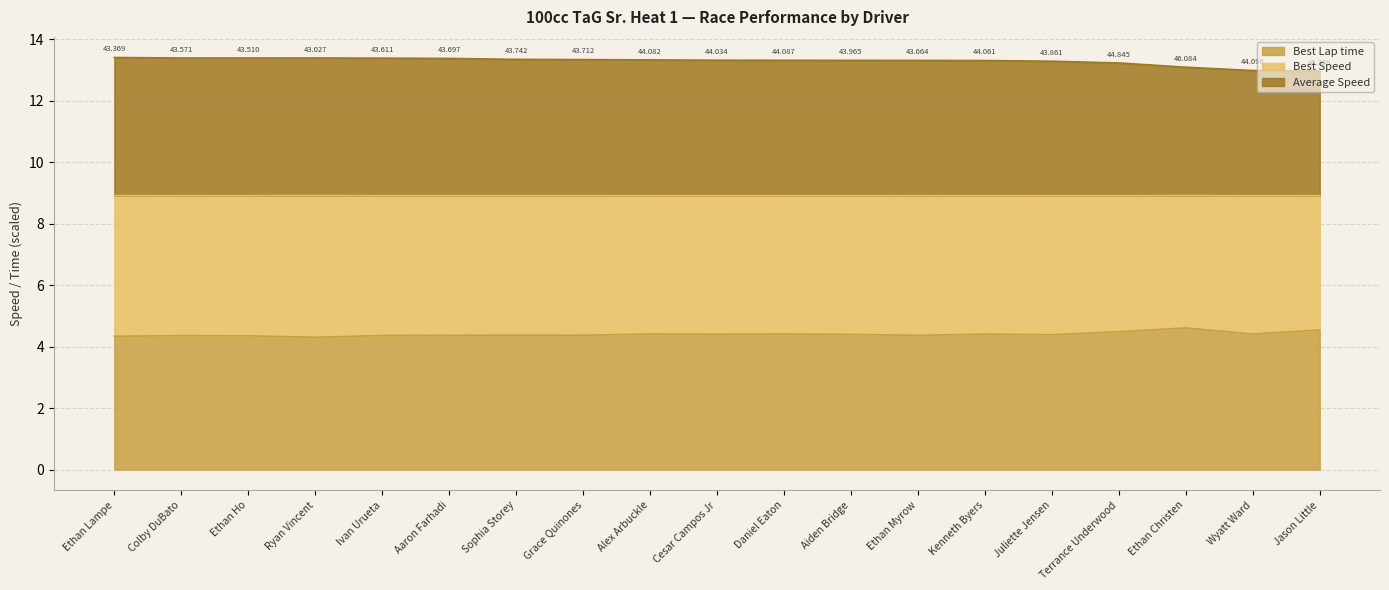

True or false: Best Lap time and Average Speed cross at least once.

False